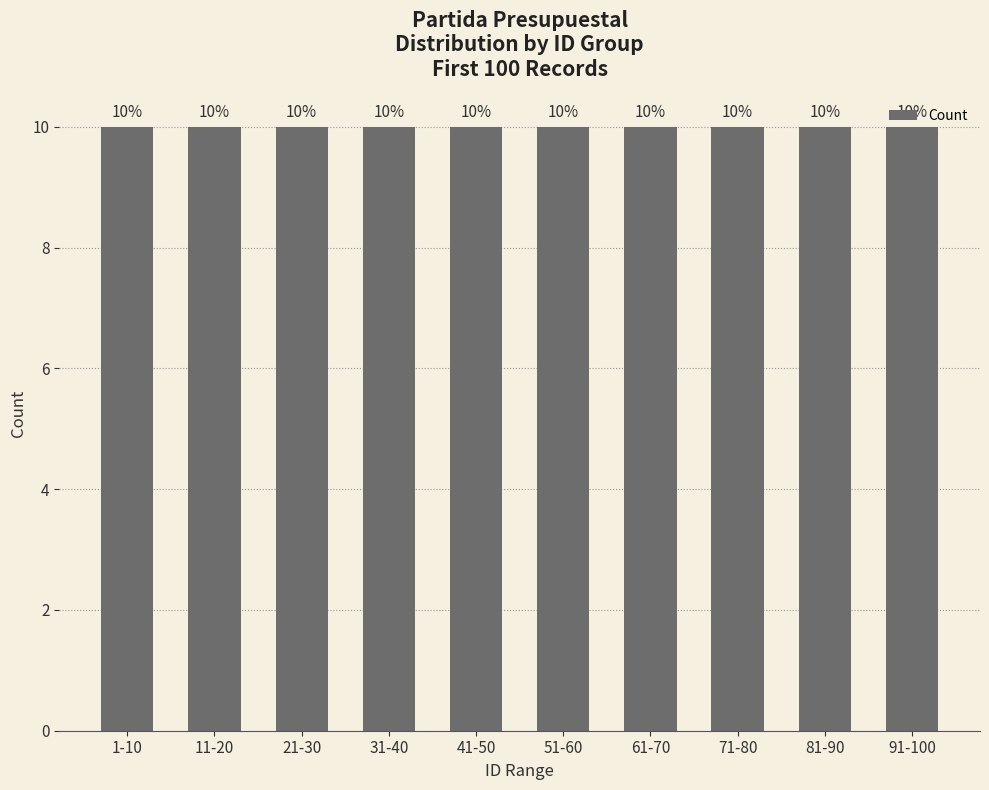

The value at 1 is 0. True or false?

False